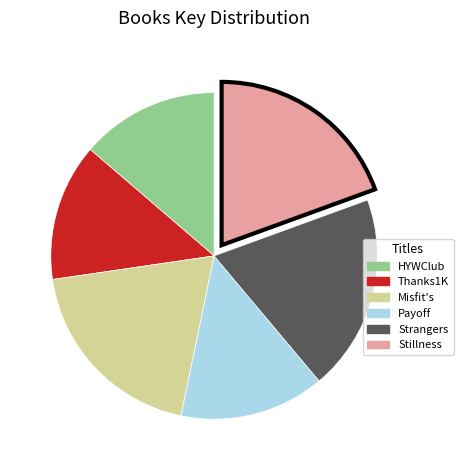

Is there a majority slice in this chart?

No